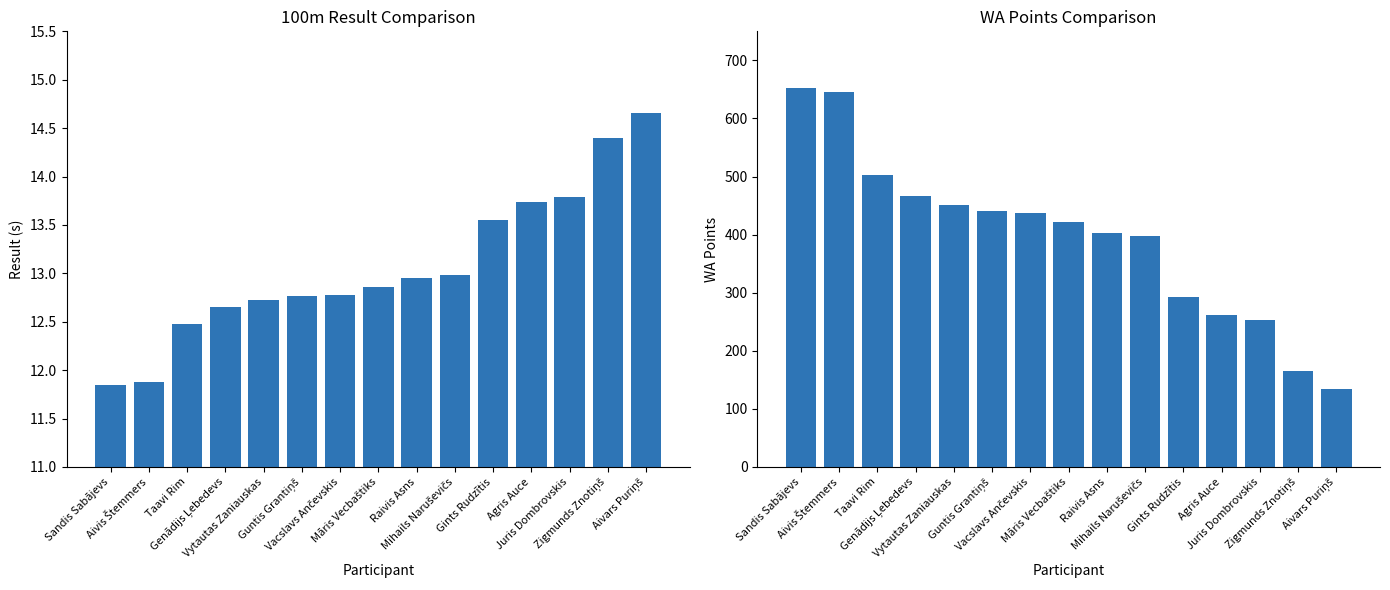

Reading left to right, list all the values displayed in this chart.

Result: Sandis Sabājevs=11.8	Aivis Štemmers=11.9	Taavi Rim=12.5	Genādijs Ļebedevs=12.7	Vytautas Zaniauskas=12.7	Guntis Grantiņš=12.8	Vacslavs Ančevskis=12.8	Māris Vecbaštiks=12.9	Raivis Asns=12.9	Mihails Naruševičs=13.0	Gints Rudzītis=13.6	Agris Auce=13.7	Juris Dombrovskis=13.8	Zigmunds Znotiņš=14.4	Aivars Puriņš=14.7
WA Points: Sandis Sabājevs=653.0	Aivis Štemmers=645.0	Taavi Rim=503.0	Genādijs Ļebedevs=466.0	Vytautas Zaniauskas=451.0	Guntis Grantiņš=440.0	Vacslavs Ančevskis=438.0	Māris Vecbaštiks=422.0	Raivis Asns=403.0	Mihails Naruševičs=398.0	Gints Rudzītis=293.0	Agris Auce=261.0	Juris Dombrovskis=253.0	Zigmunds Znotiņš=166.0	Aivars Puriņš=134.0